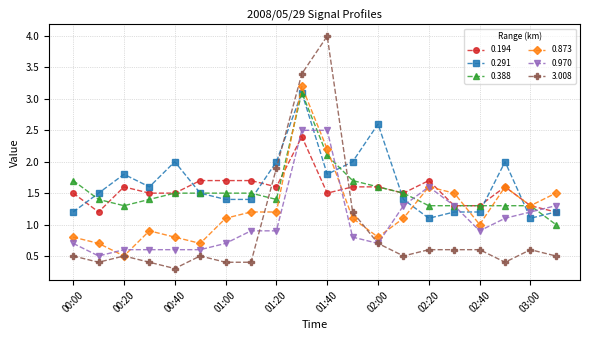

What are all the series names shown in the legend?

0.194, 0.291, 0.388, 0.873, 0.970, 3.008